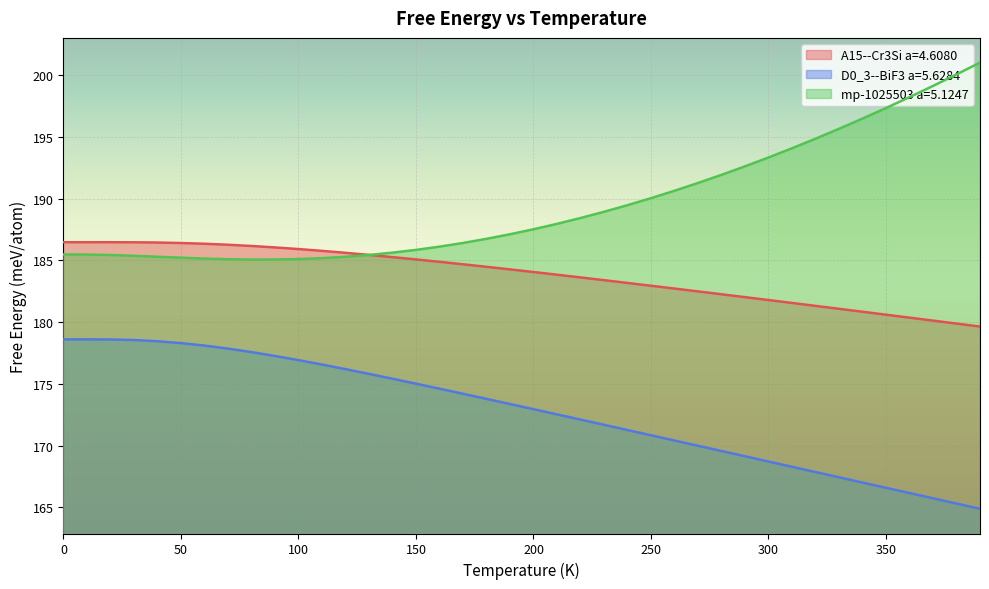

True or false: D0_3--BiF3 a=5.6284 and A15--Cr3Si a=4.6080 cross at least once.

False